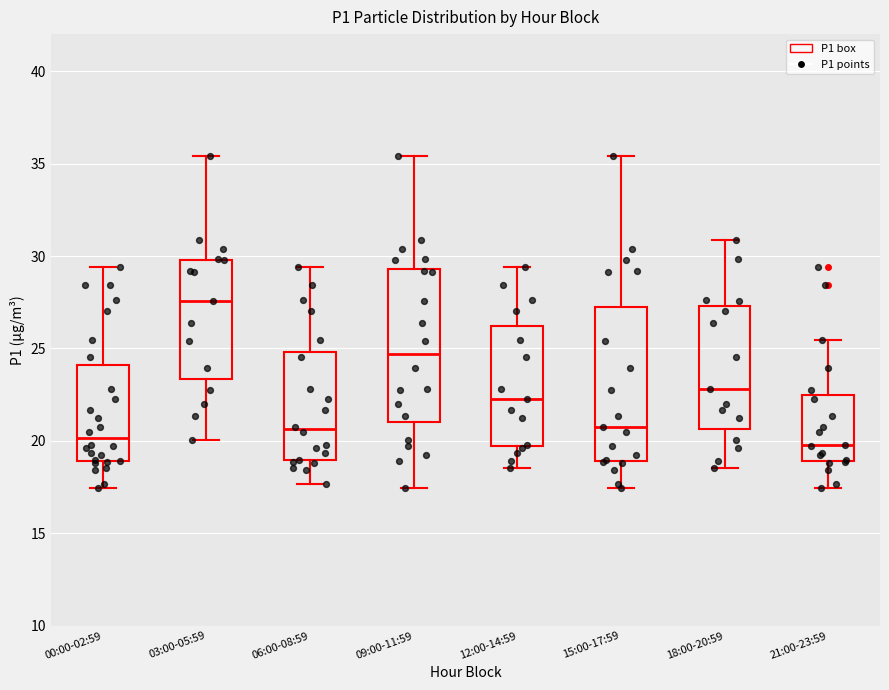

Reading left to right, read every box against the y-axis: the position of its median line, the range the box covers, and the ends of its whiskers. The values are not printed on the chart, so give them approximately, as read against the axis.

00:00-02:59: median 20.0, box 19.0 to 24.0, whiskers 17.5 to 29.5
03:00-05:59: median 27.5, box 23.5 to 30.0, whiskers 20.0 to 35.5
06:00-08:59: median 20.5, box 19.0 to 25.0, whiskers 17.5 to 29.5
09:00-11:59: median 24.5, box 21.0 to 29.5, whiskers 17.5 to 35.5
12:00-14:59: median 22.5, box 19.5 to 26.0, whiskers 18.5 to 29.5
15:00-17:59: median 21.0, box 19.0 to 27.5, whiskers 17.5 to 35.5
18:00-20:59: median 23.0, box 20.5 to 27.5, whiskers 18.5 to 31.0
21:00-23:59: median 20.0, box 19.0 to 22.5, whiskers 17.5 to 25.5